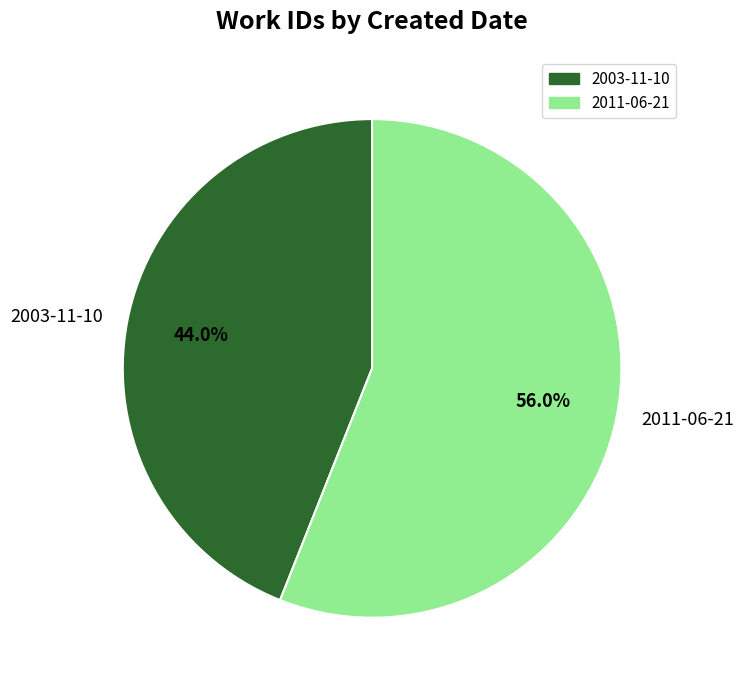

Rank the categories by value from highest to lowest.

2011-06-21, 2003-11-10